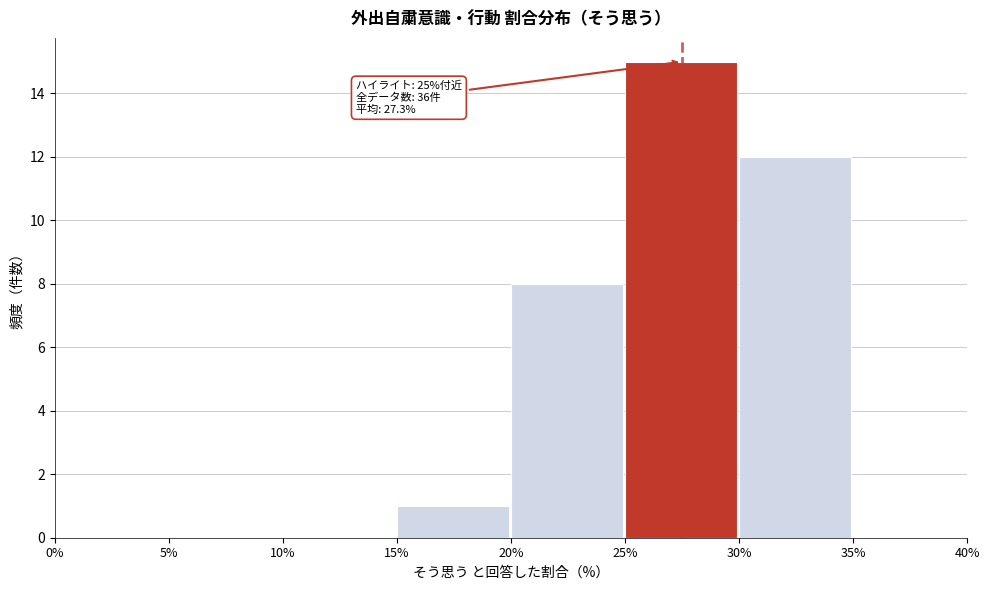

Reading left to right, transcribe all the data shown in this chart.

0%=0	5%=0	10%=0	15%=1	20%=8	25%=15	30%=12	35%=0